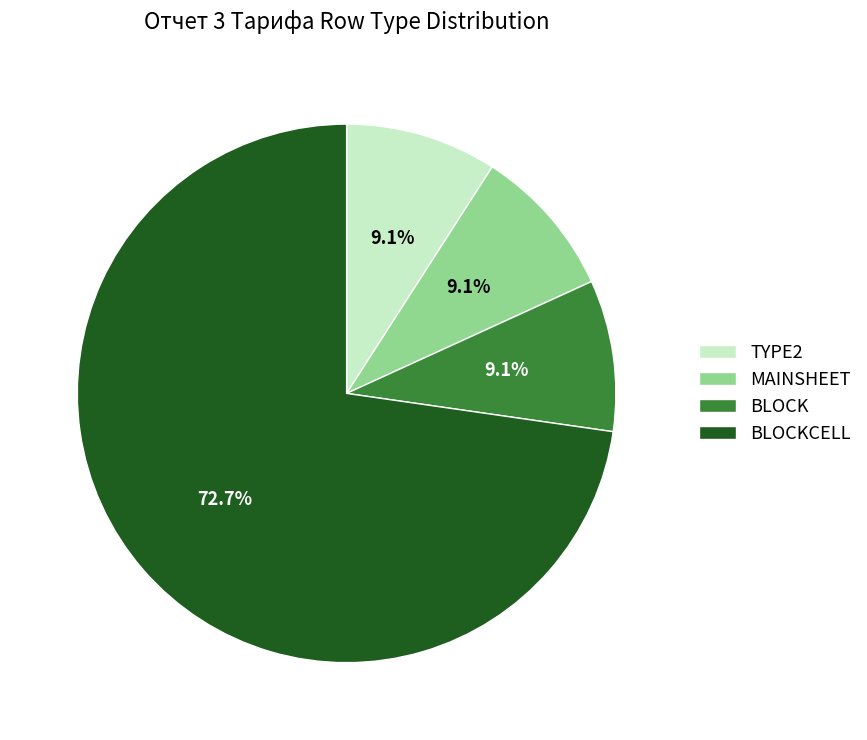

Which slice is the largest?

BLOCKCELL